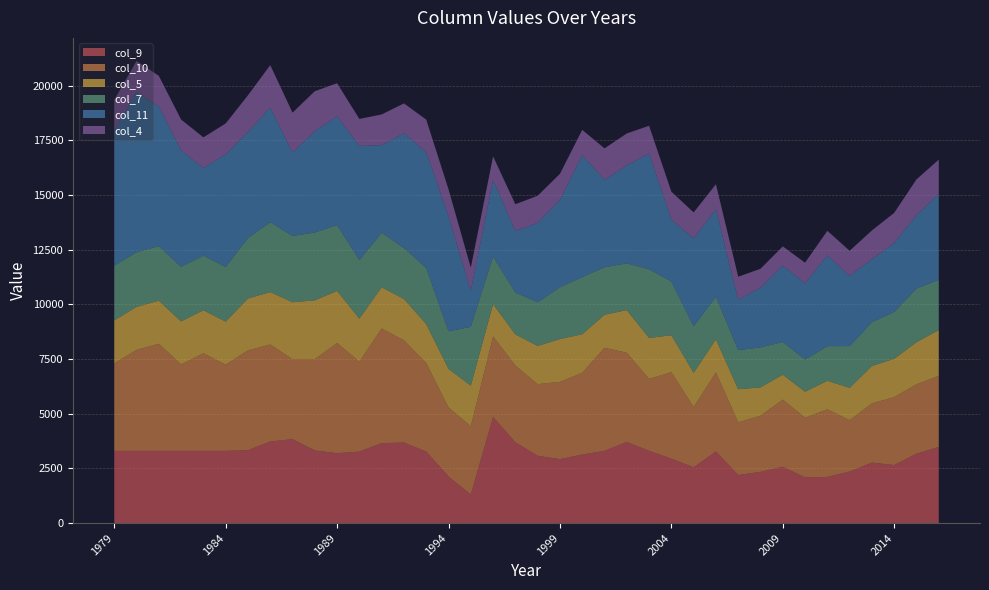

Reading left to right, what are all the values shown in this chart?

col_9: 1979=3300	1980=3300	1981=3300	1982=3300	1983=3300	1984=3300	1985=3331	1986=3728	1987=3837	1988=3318	1989=3195	1990=3267	1991=3653	1992=3682	1993=3266	1994=2131	1995=1306	1996=4847	1997=3692	1998=3076	1999=2922	2000=3132	2001=3300	2002=3709	2003=3301	2004=2942	2005=2550	2006=3272	2007=2198	2008=2340	2009=2574	2010=2086	2011=2107	2012=2353	2013=2764	2014=2653	2015=3170	2016=3481
col_10: 1979=4000	1980=4615	1981=4898	1982=3952	1983=4463	1984=3941	1985=4564	1986=4436	1987=3653	1988=4169	1989=5039	1990=4115	1991=5243	1992=4674	1993=4047	1994=3154	1995=3119	1996=3686	1997=3508	1998=3275	1999=3534	2000=3734	2001=4715	2002=4078	2003=3289	2004=3957	2005=2755	2006=3617	2007=2408	2008=2568	2009=3070	2010=2730	2011=3094	2012=2350	2013=2709	2014=3104	2015=3173	2016=3248
col_5: 1979=1968	1980=1968	1981=1968	1982=1968	1983=1968	1984=1968	1985=2371	1986=2399	1987=2605	1988=2695	1989=2380	1990=1965	1991=1884	1992=1891	1993=1785	1994=1766	1995=1857	1996=1477	1997=1425	1998=1747	1999=1956	2000=1767	2001=1509	2002=1949	2003=1873	2004=1690	2005=1564	2006=1512	2007=1514	2008=1295	2009=1141	2010=1190	2011=1304	2012=1480	2013=1710	2014=1751	2015=1926	2016=2094
col_7: 1979=2496	1980=2496	1981=2496	1982=2496	1983=2496	1984=2496	1985=2766	1986=3190	1987=3030	1988=3102	1989=3009	1990=2675	1991=2496	1992=2325	1993=2562	1994=1717	1995=2689	1996=2171	1997=1915	1998=1996	1999=2366	2000=2612	2001=2169	2002=2137	2003=3139	2004=2454	2005=2128	2006=1944	2007=1786	2008=1828	2009=1495	2010=1468	2011=1583	2012=1909	2013=1999	2014=2141	2015=2452	2016=2296
col_11: 1979=6171	1980=7337	1981=6376	1982=5323	1983=4000	1984=5155	1985=4852	1986=5241	1987=3814	1988=4631	1989=4975	1990=5220	1991=4000	1992=5250	1993=5294	1994=5258	1995=1640	1996=3508	1997=2815	1998=3630	1999=4000	2000=5574	2001=4000	2002=4479	2003=5295	2004=2827	2005=4019	2006=4000	2007=2303	2008=2727	2009=3488	2010=3488	2011=4146	2012=3211	2013=2885	2014=3162	2015=3356	2016=3932
col_4: 1979=1409	1980=1409	1981=1409	1982=1409	1983=1409	1984=1409	1985=1673	1986=1943	1987=1825	1988=1830	1989=1510	1990=1234	1991=1406	1992=1365	1993=1492	1994=1235	1995=1065	1996=1076	1997=1221	1998=1241	1999=1189	2000=1159	2001=1437	2002=1460	2003=1268	2004=1282	2005=1188	2006=1145	2007=1053	2008=868	2009=882	2010=942	2011=1129	2012=1145	2013=1312	2014=1372	2015=1637	2016=1564